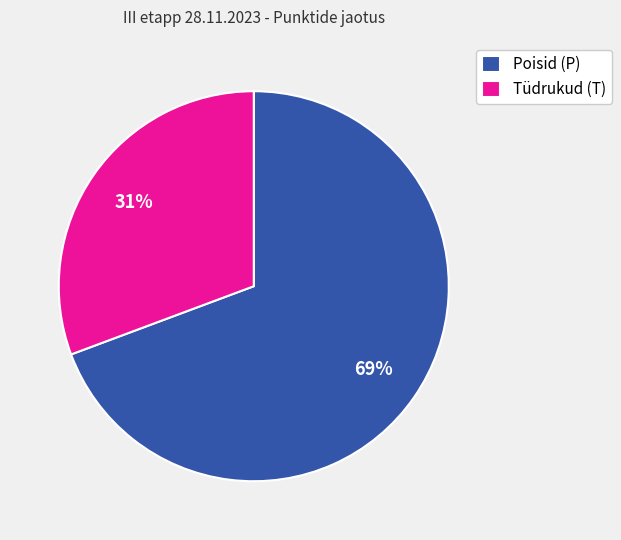

Which category has the smallest portion of the pie?

Tüdrukud (T)